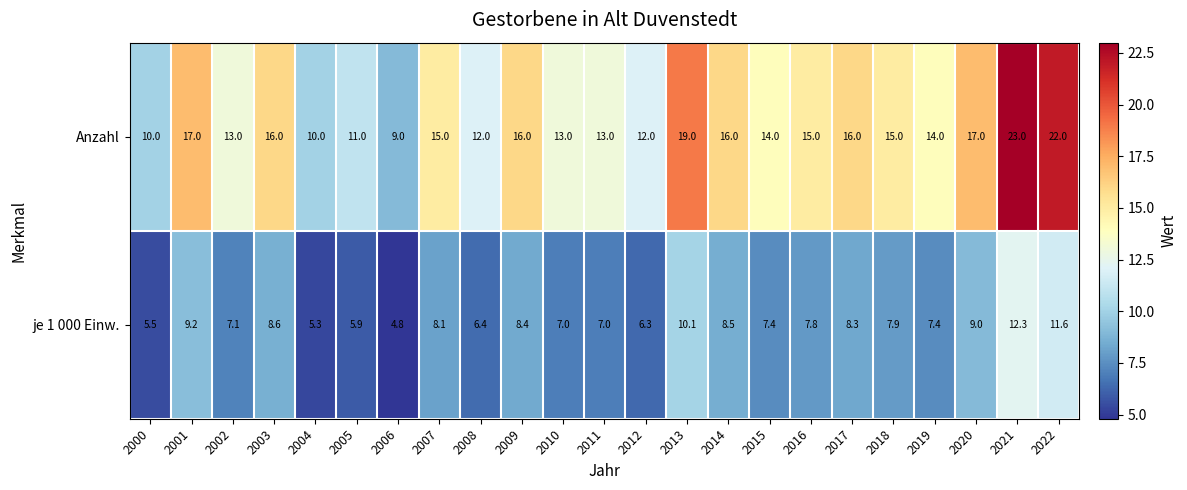

Read the je 1 000 Einw. value at 2003.

8.6